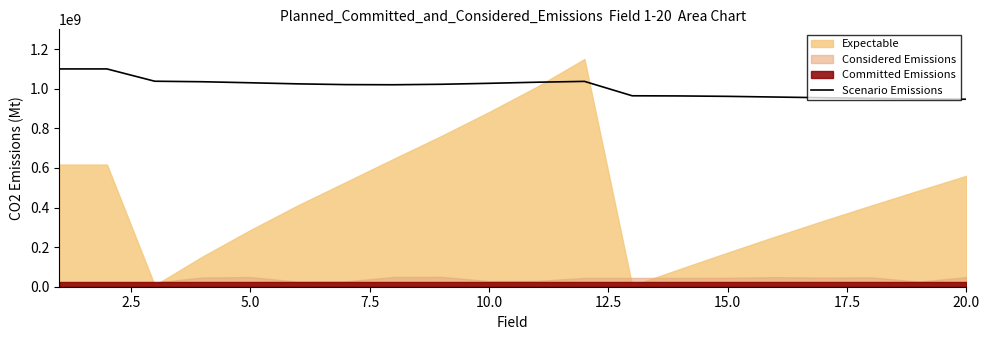

What is the change in value from 2.5 to 7.5?

-64691102.3